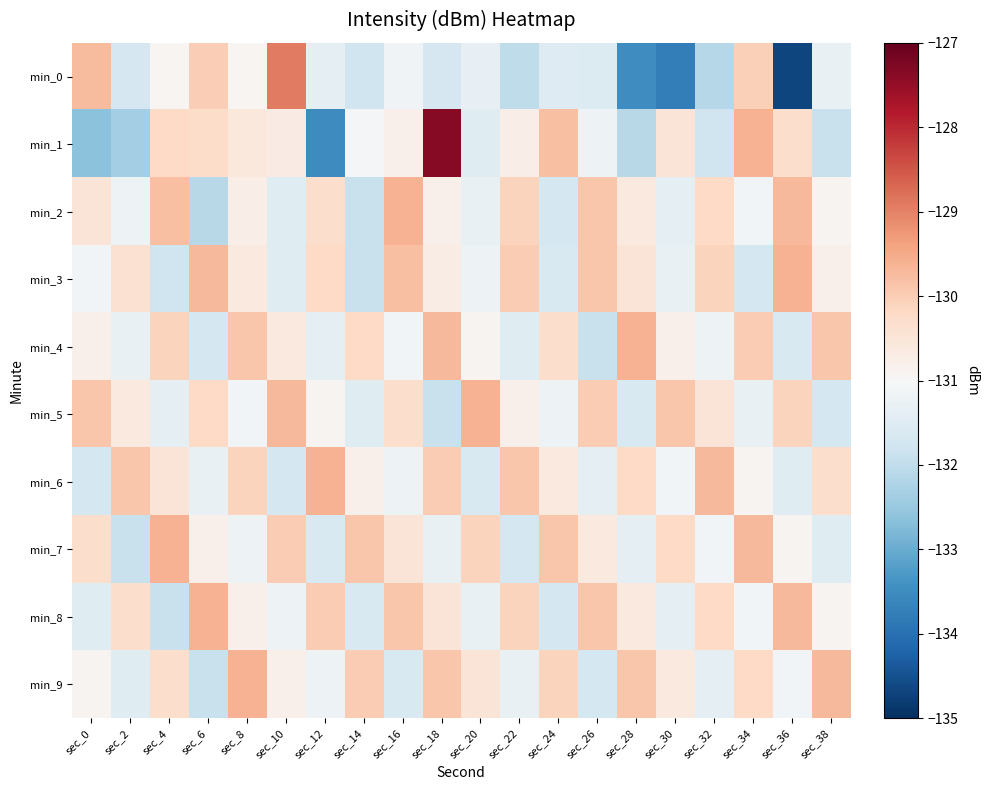

What is the total value across all series at sec_28?

-1310.0